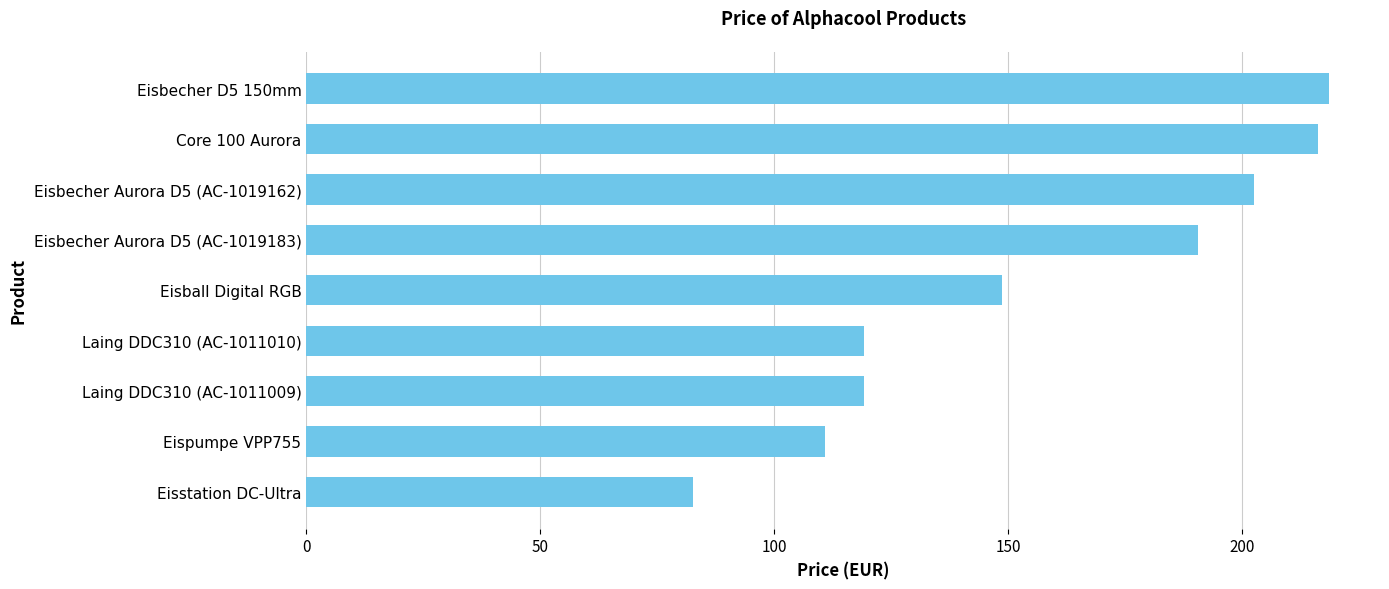

What is the ratio of the value at Eispumpe VPP755 to the value at Core 100 Aurora?

0.5